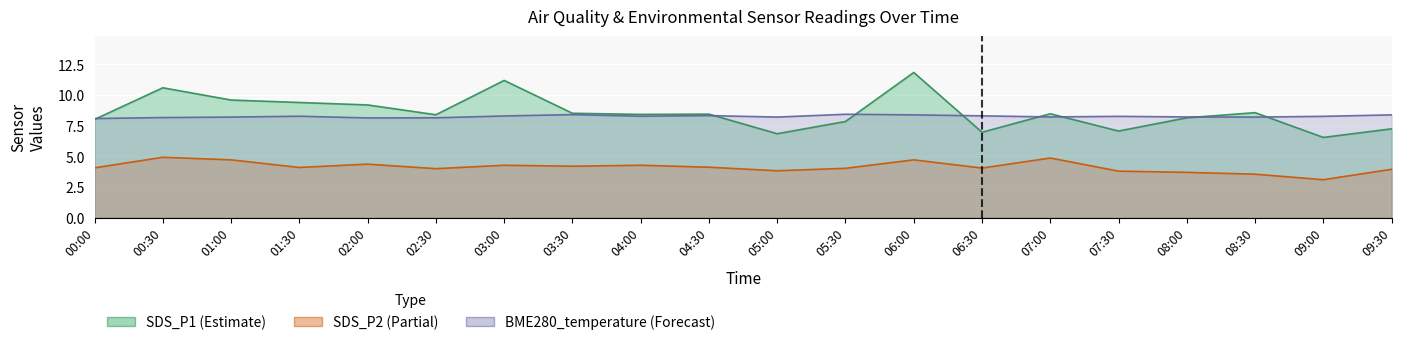

Count the number of categories in the chart.

20